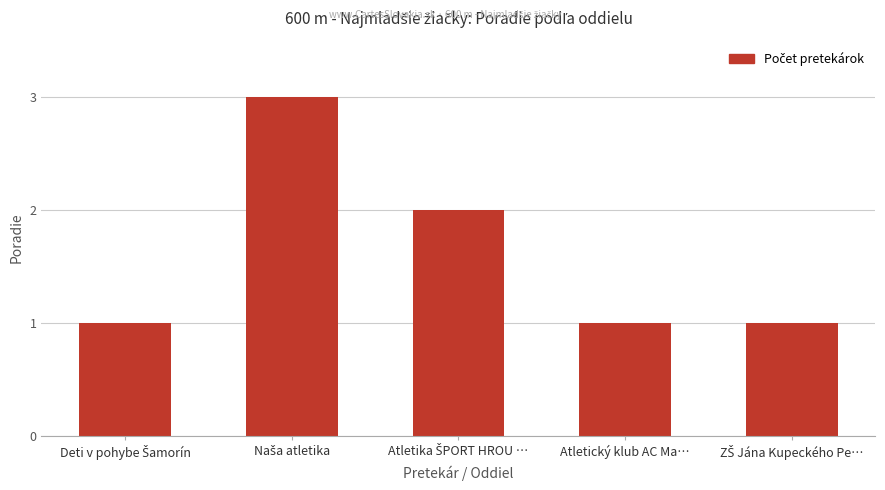

The chart shows a value of 2 at Atletický klub AC Ma…. True or false?

False